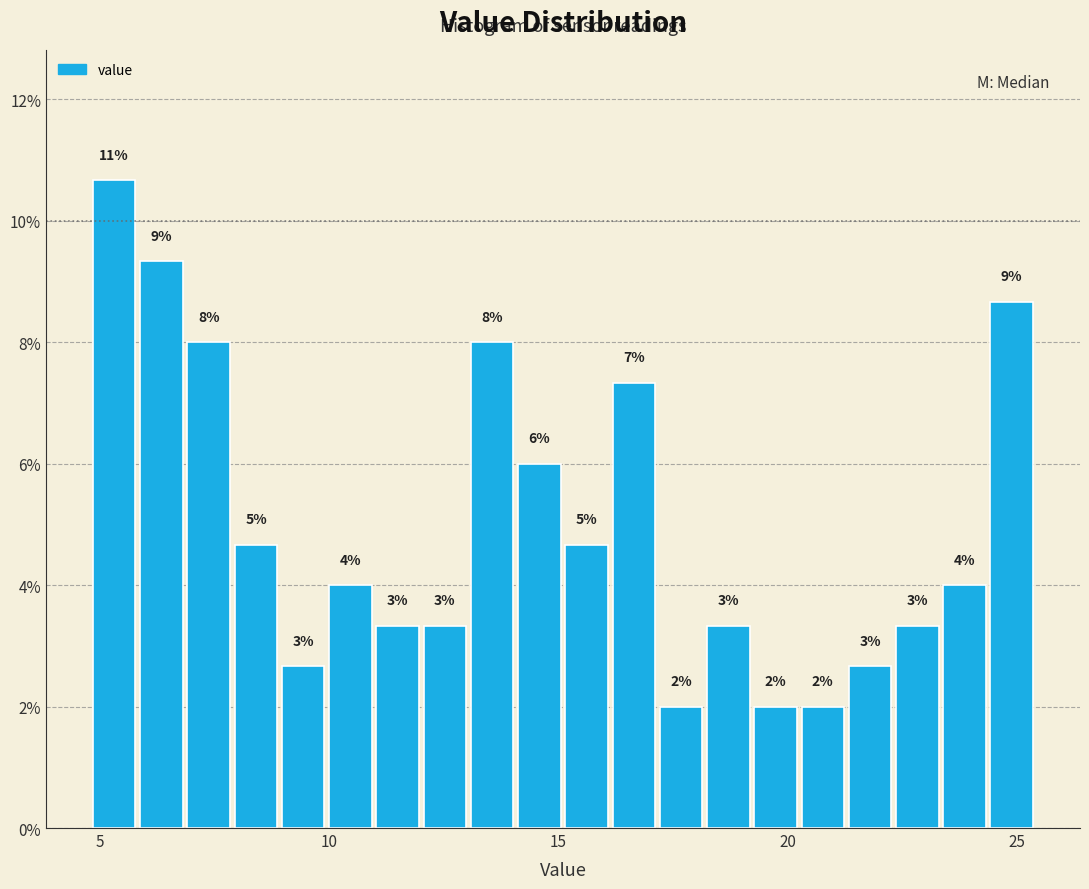

Around what value on the x-axis is the tallest bar? Give the approximate position of its centre, as read against the axis.

5.5